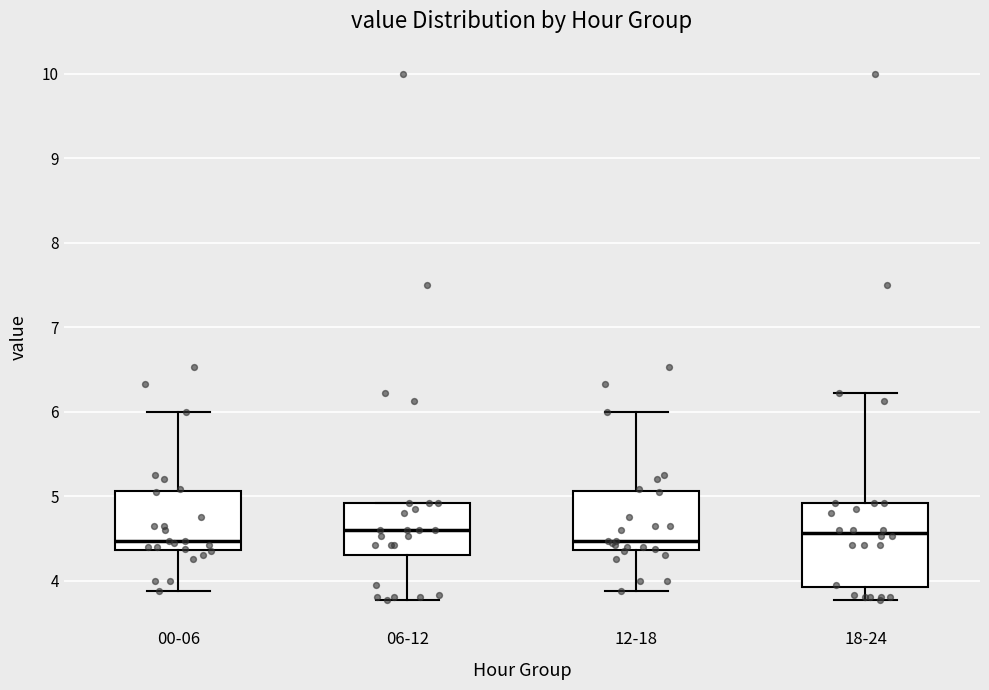

Where is the upper edge of the box for 18-24 on the y-axis? The values are not printed on the chart, so give them approximately, as read against the axis.

4.9